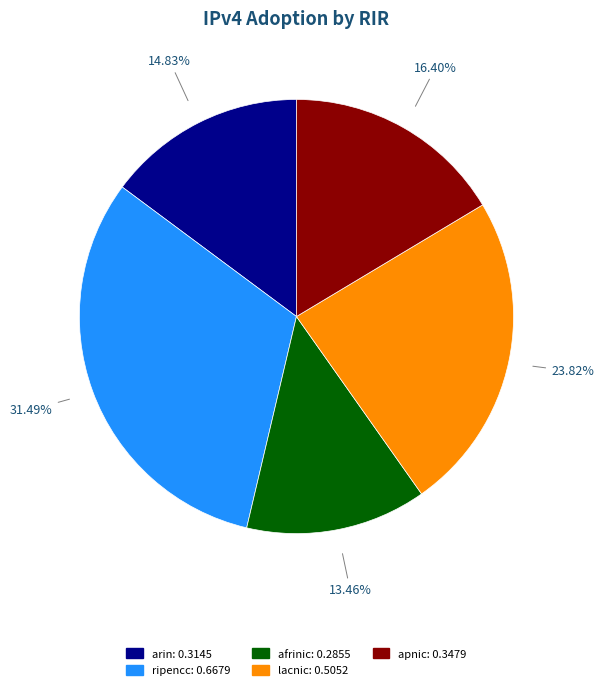

Between ripencc: 0.6679 and arin: 0.3145, which is larger?

ripencc: 0.6679